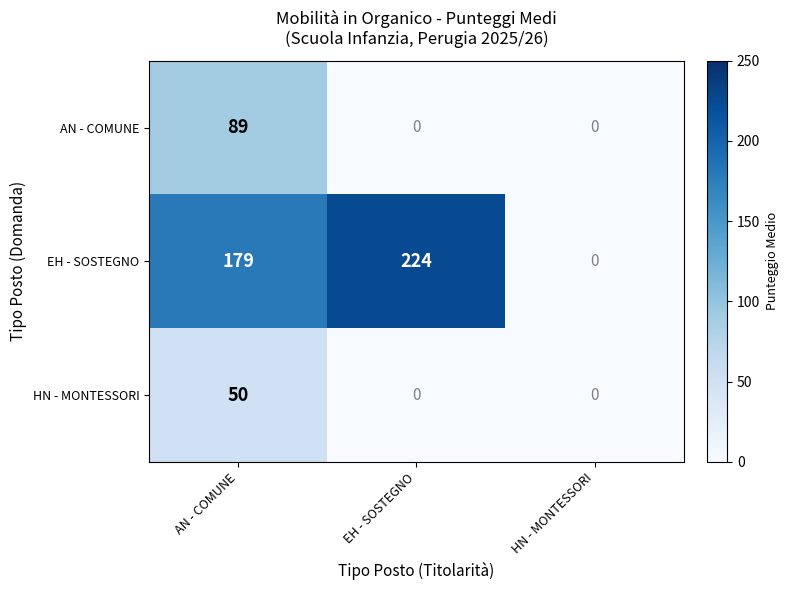

Where is EH - SOSTEGNO nearest to the value 112?

AN - COMUNE